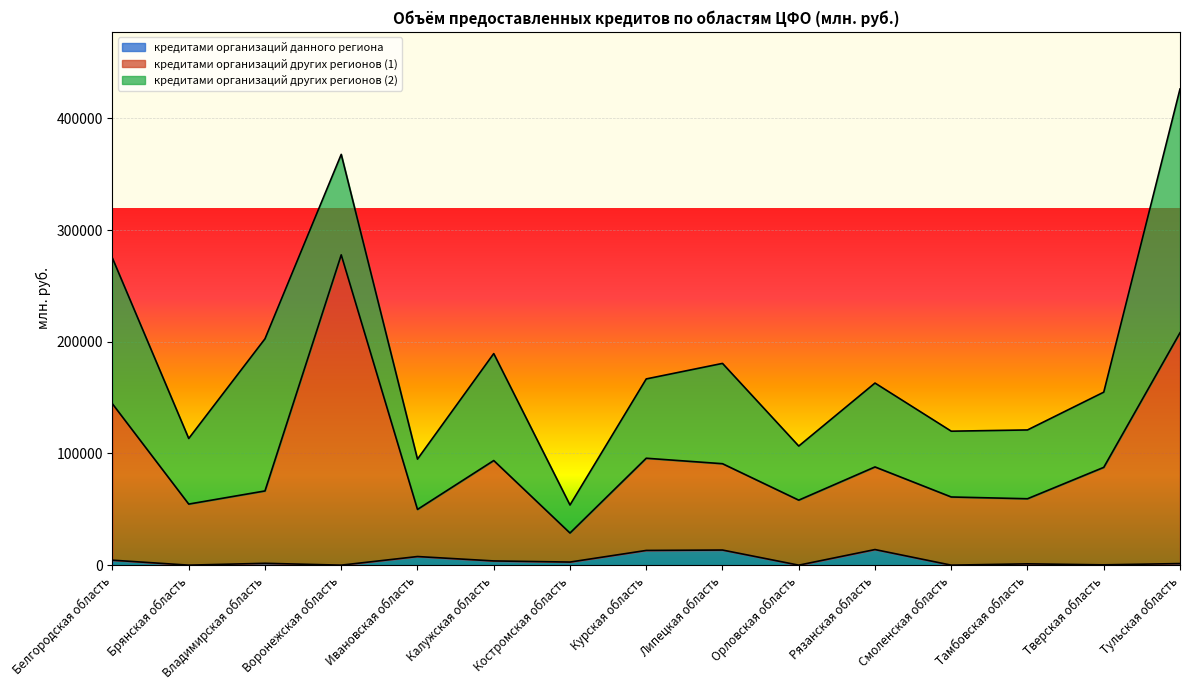

Does the chart display data point markers on the line(s)?

No